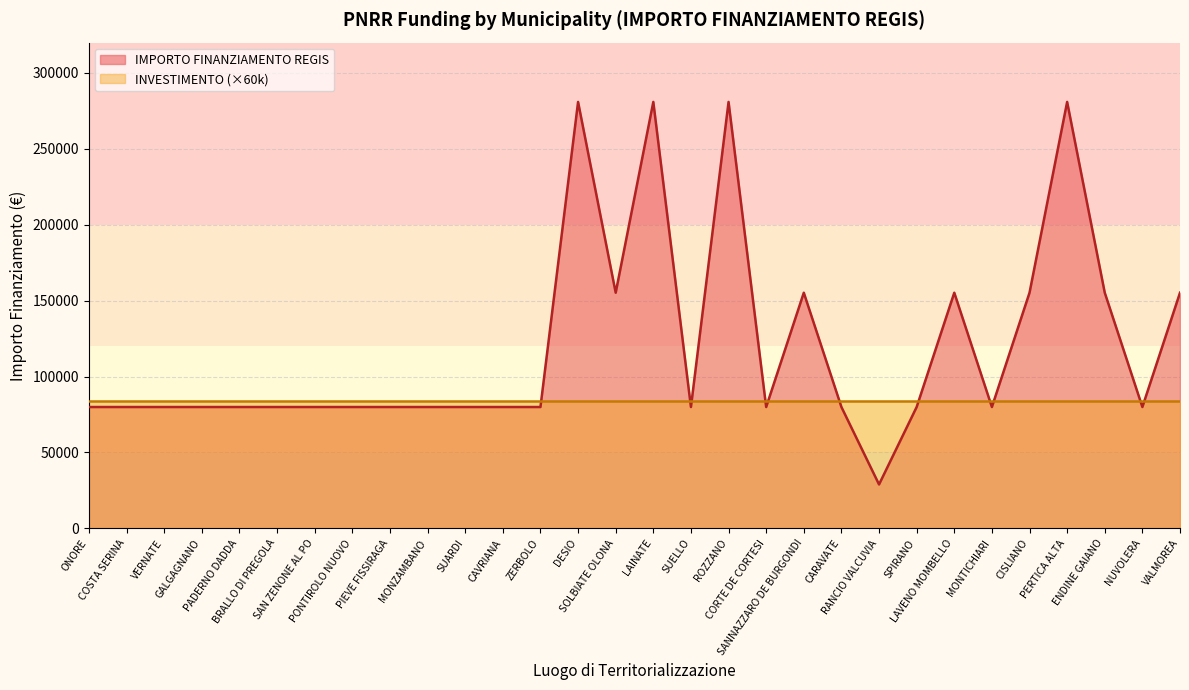

What is the value of the 4th point from the left?

79922